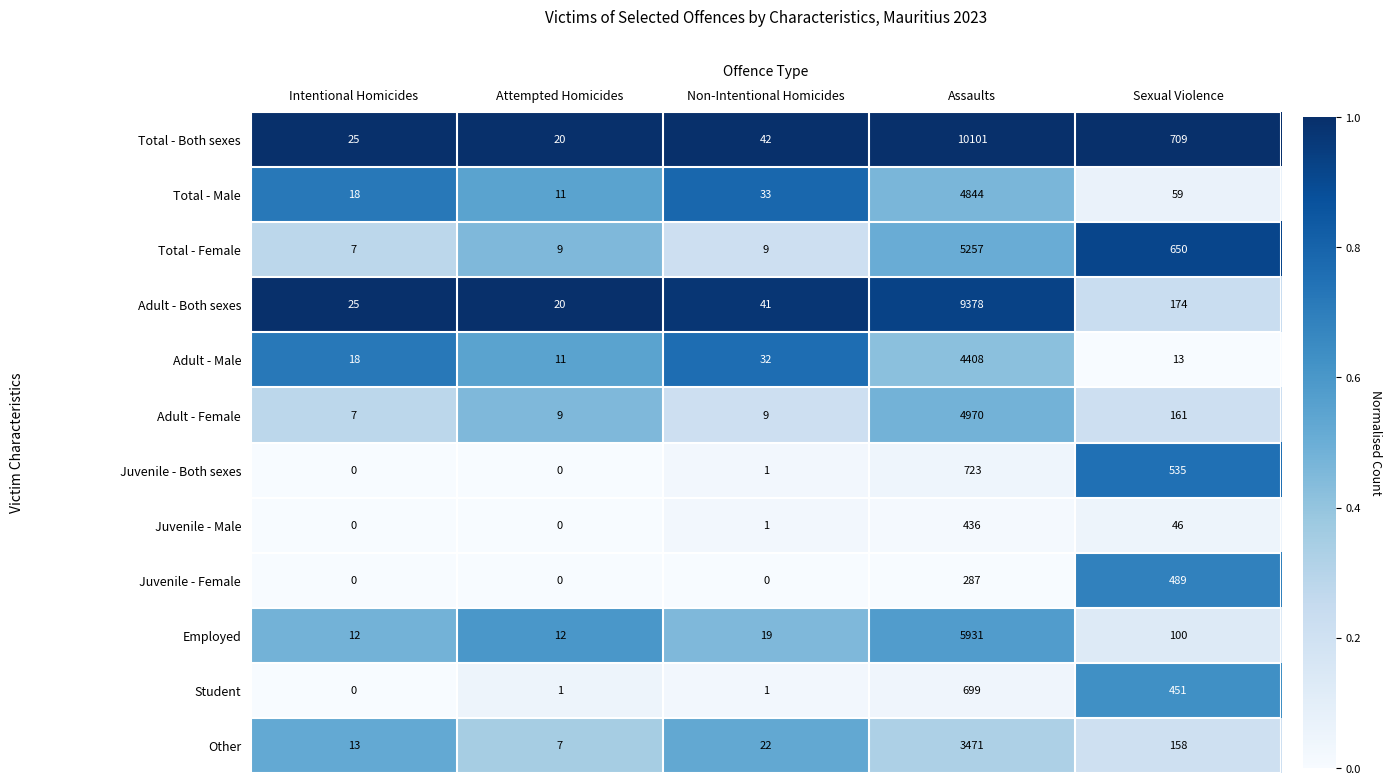

At which category is the sum across all series the highest?

Assaults